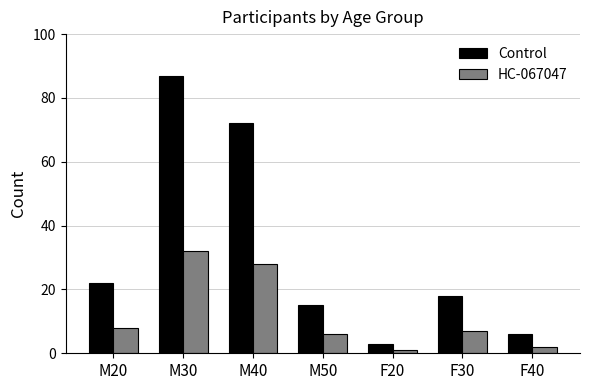

What is the label of the 1st bar from the left?

M20